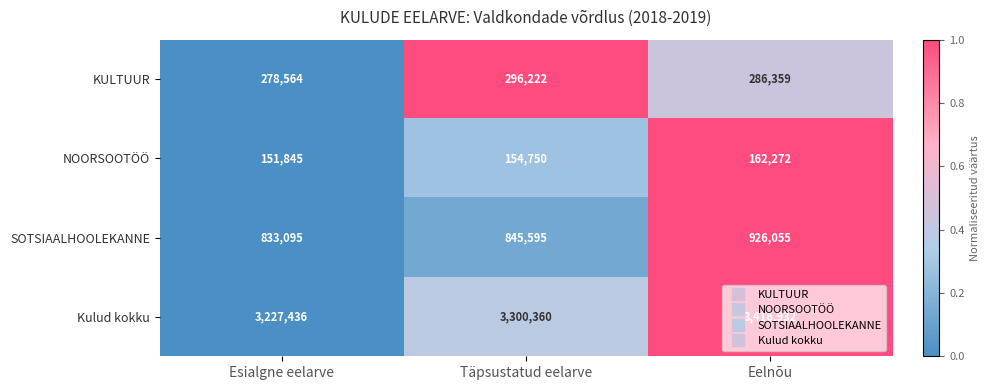

Which label corresponds to the largest value in the chart?

Eelnõu